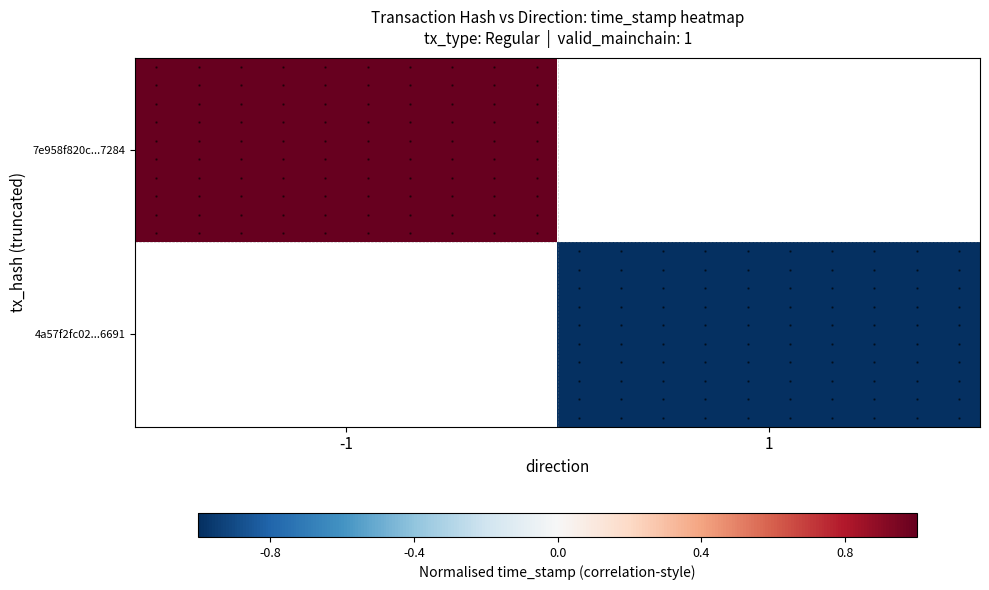

What is the minimum value for 7e958f820c...7284?

1.0